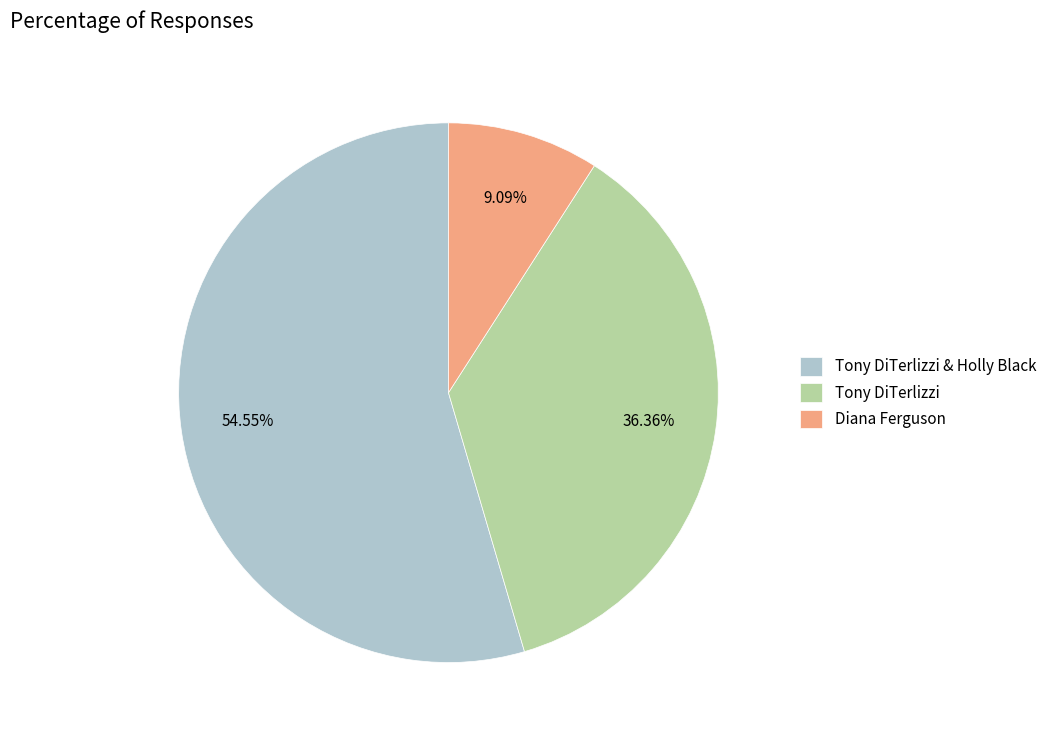

How many slices are in this pie chart?

3